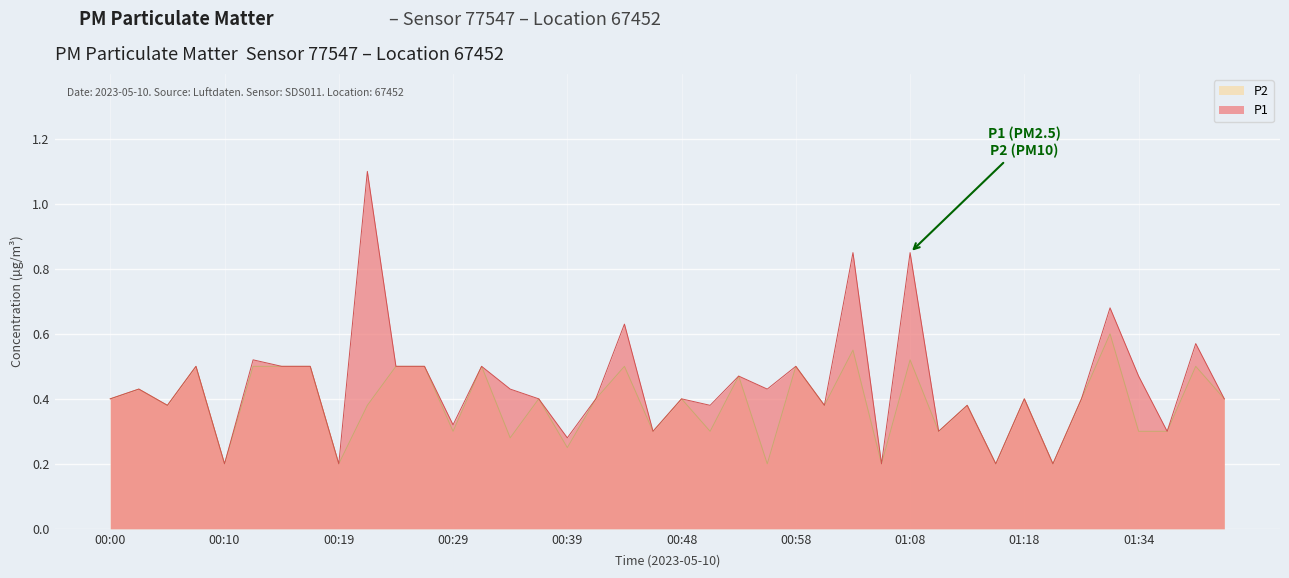

True or false: P2 and P1 intersect in this chart.

False